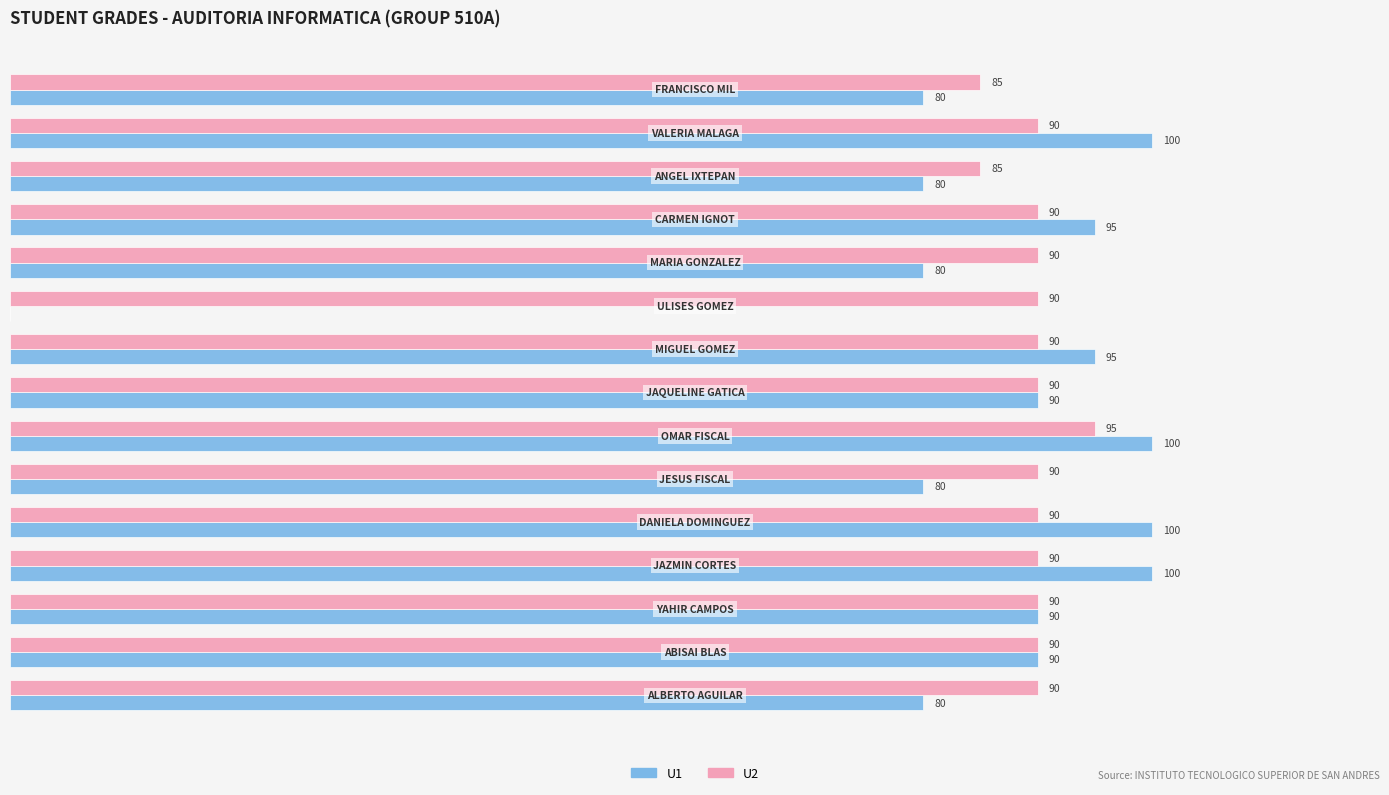

What is the sum of all U2 values?

1345